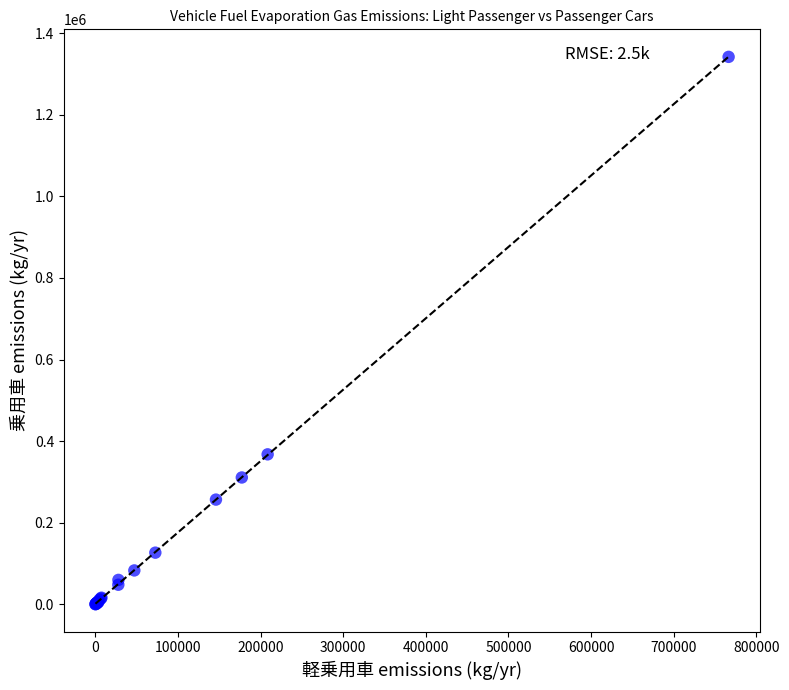

What Y value in the scatter plot is closest to 671084?

367495.0